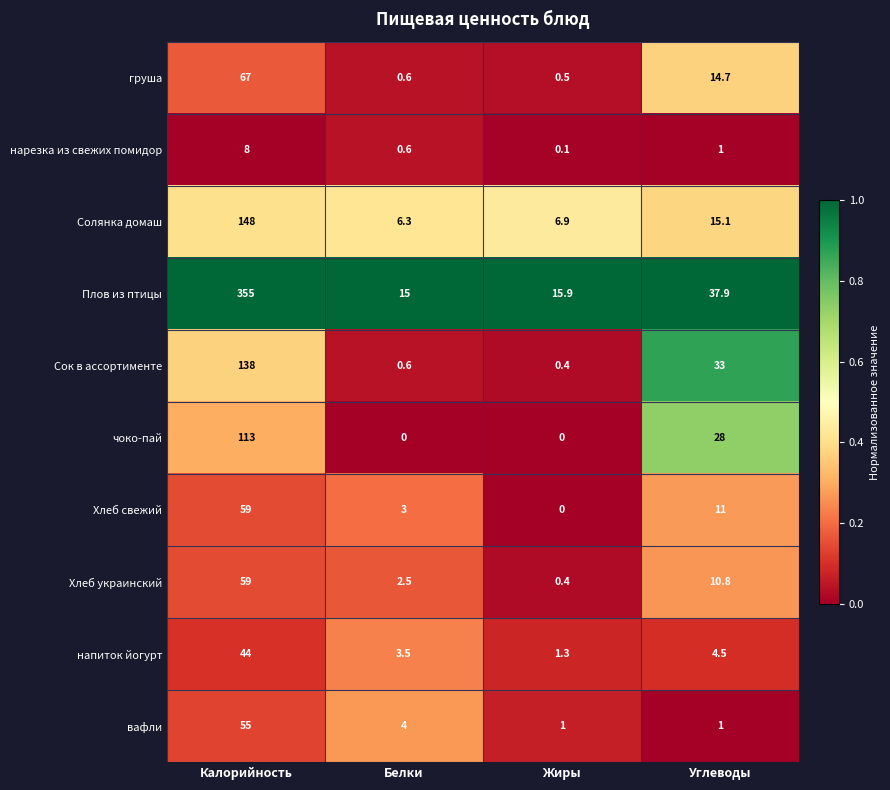

Which series has the widest spread of values?

Плов из птицы